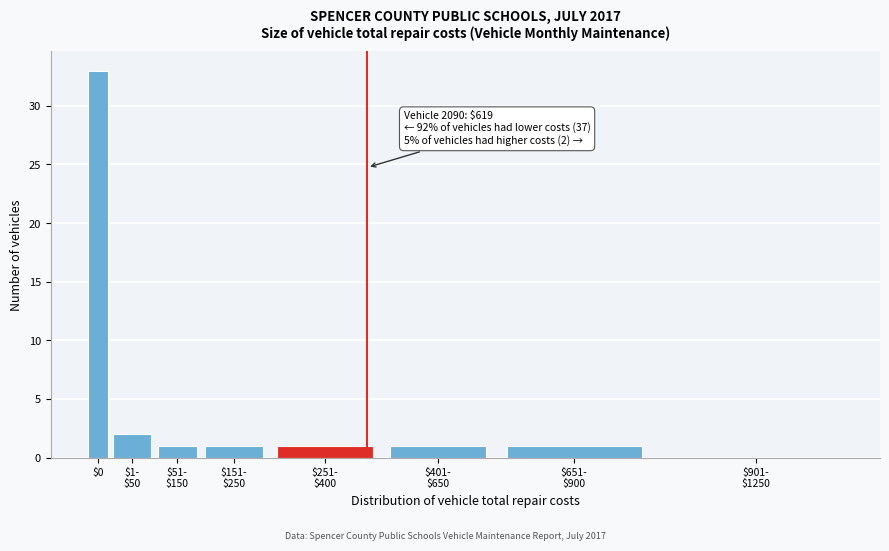

At which category does the chart reach its peak across all series?

$0